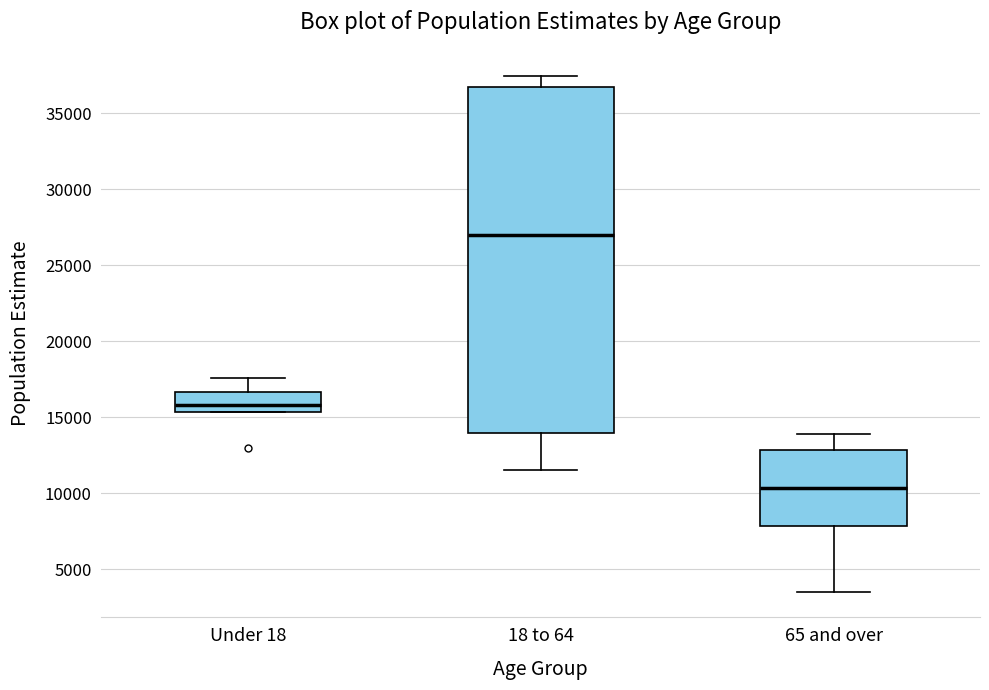

Reading left to right, transcribe this box plot: for each box, give where its median line is, the range the box spans, and where its two whiskers end, as read against the y-axis. The values are not printed on the chart, so give them approximately, as read against the axis.

Under 18: median 16000, box 15500 to 16500, whiskers 15500 to 17500
18 to 64: median 27000, box 14000 to 36500, whiskers 11500 to 37500
65 and over: median 10500, box 8000 to 13000, whiskers 3500 to 14000